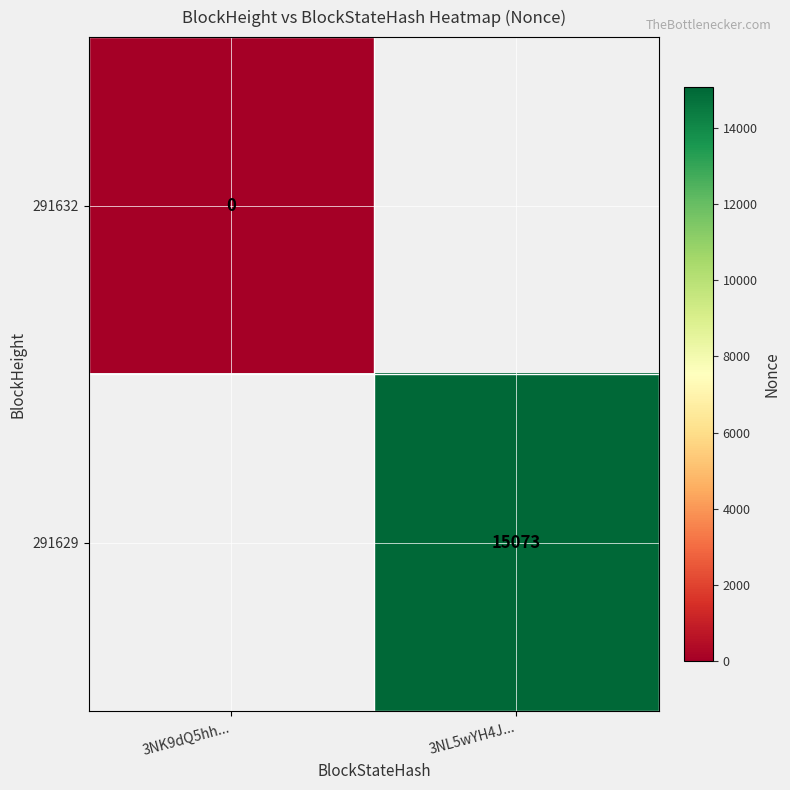

The value of 291629 at 3NL5wYH4J... is 6906. True or false?

False